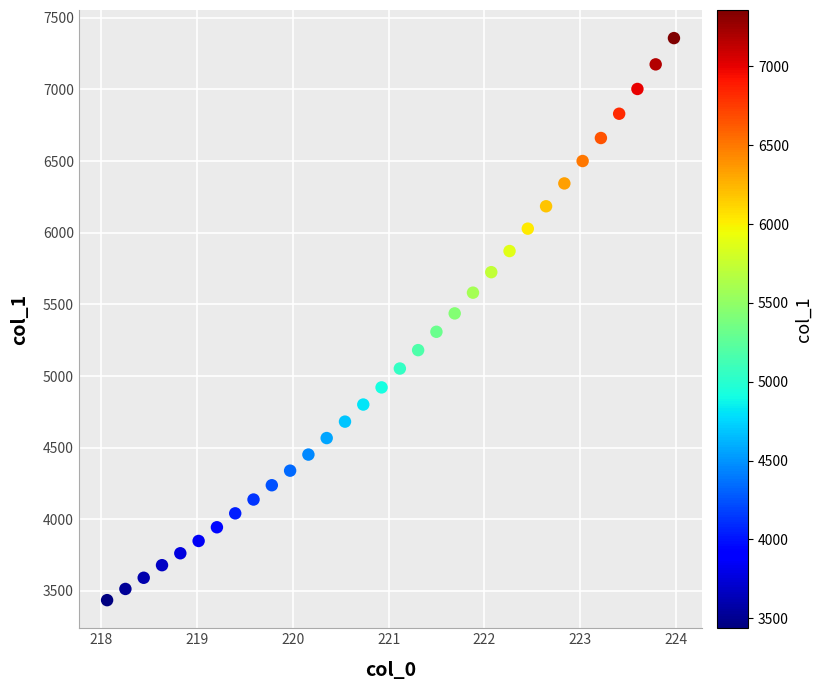

What is the range of X values (max minus min)?

5.9